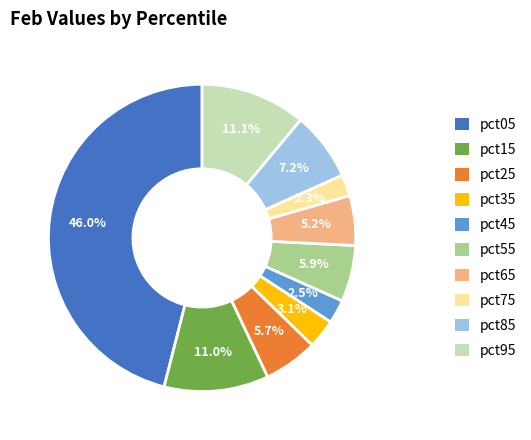

To the nearest percent, what is the difference between the pct35 and pct95 slice percentages?

8%